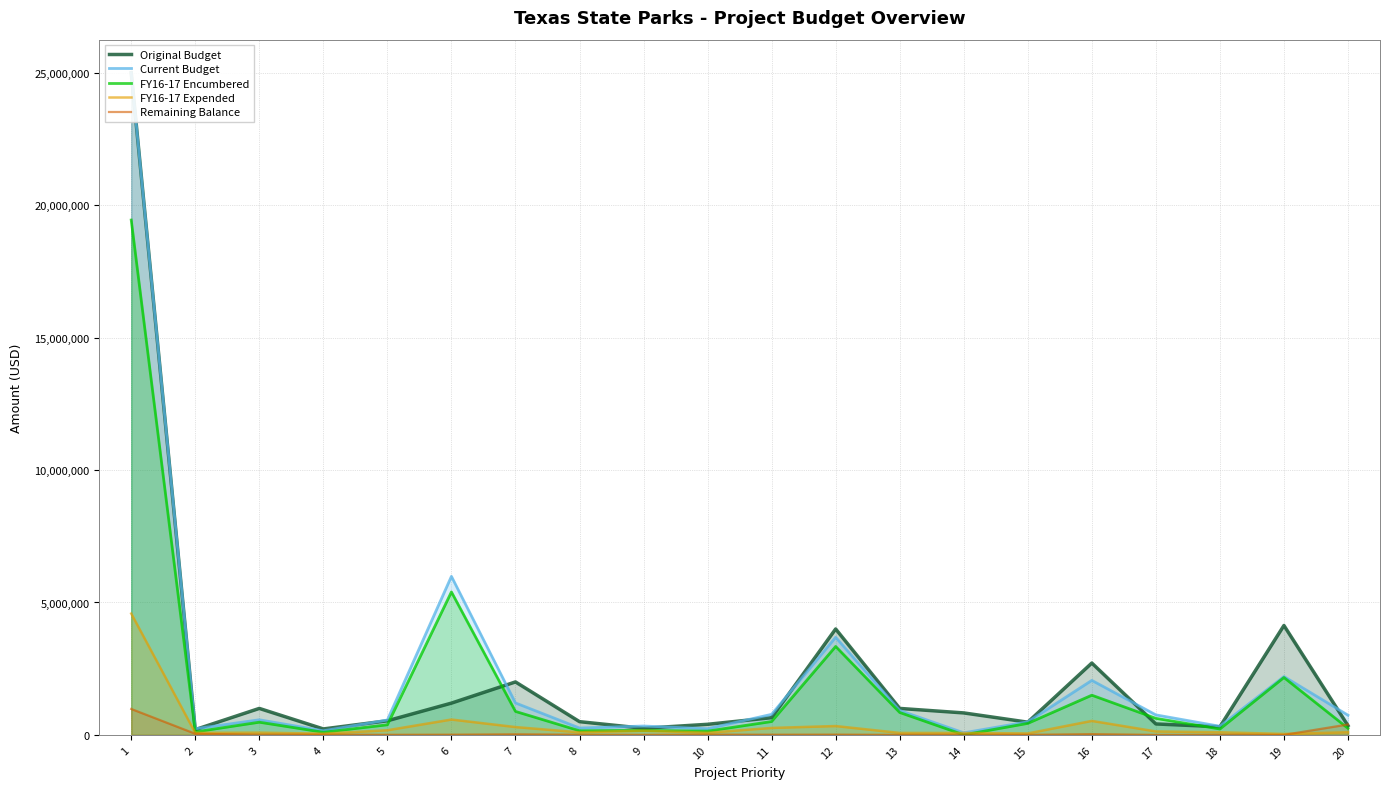

What is the sum of the FY16-17 Expended values at 16 and 15?

584105.4